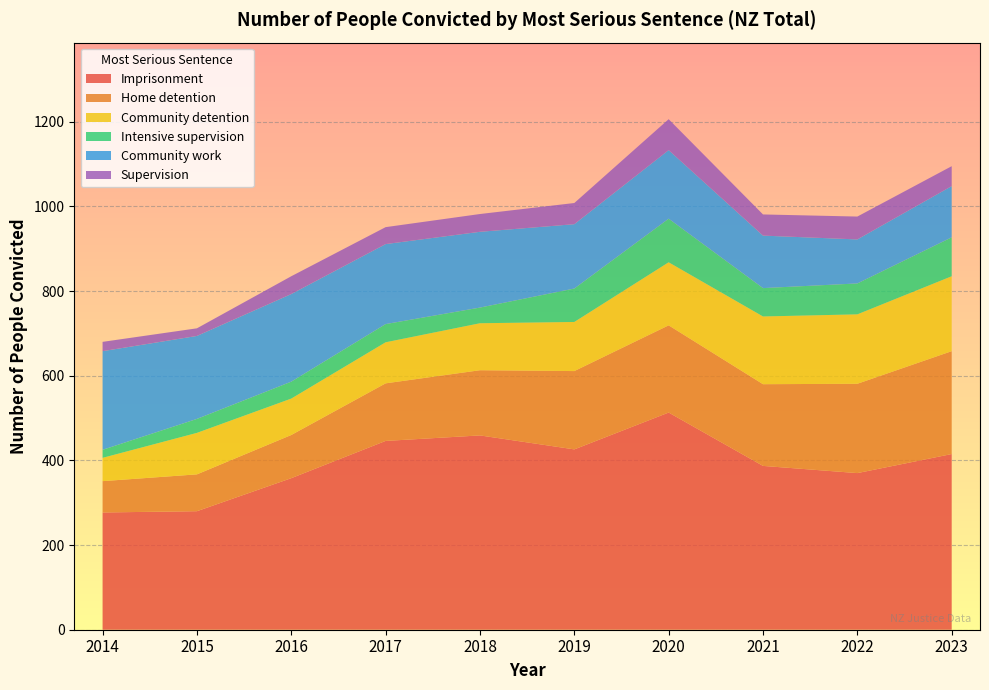

Reading left to right, transcribe all the data shown in this chart.

Imprisonment: 2014=277	2015=280	2016=358	2017=446	2018=459	2019=426	2020=513	2021=387	2022=370	2023=415
Home detention: 2014=74	2015=87	2016=102	2017=136	2018=154	2019=185	2020=206	2021=193	2022=211	2023=243
Community detention: 2014=55	2015=98	2016=86	2017=97	2018=111	2019=116	2020=149	2021=160	2022=164	2023=177
Intensive supervision: 2014=19	2015=33	2016=40	2017=43	2018=37	2019=79	2020=103	2021=67	2022=73	2023=92
Community work: 2014=233	2015=196	2016=207	2017=189	2018=179	2019=152	2020=162	2021=124	2022=104	2023=121
Supervision: 2014=22	2015=18	2016=42	2017=40	2018=42	2019=50	2020=73	2021=50	2022=54	2023=47